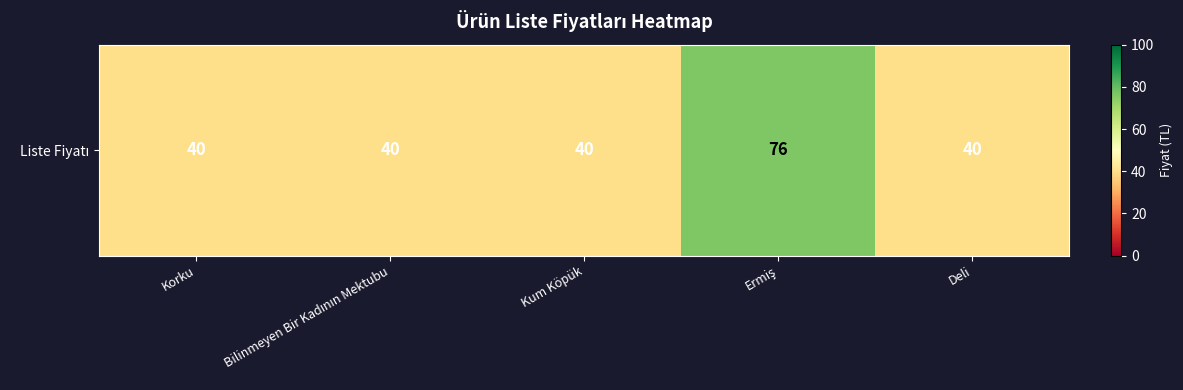

Rank the categories by value from lowest to highest.

Korku, Bilinmeyen Bir Kadının Mektubu, Kum Köpük, Deli, Ermiş